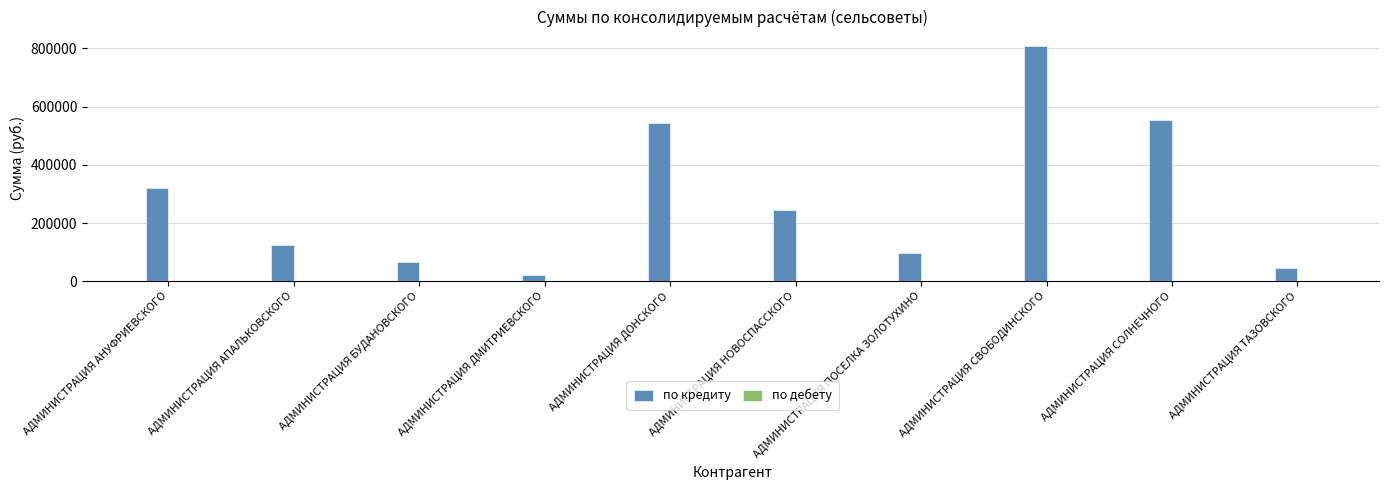

Is it true that the value at АДМИНИСТРАЦИЯ БУДАНОВСКОГО is 66634.8?

True